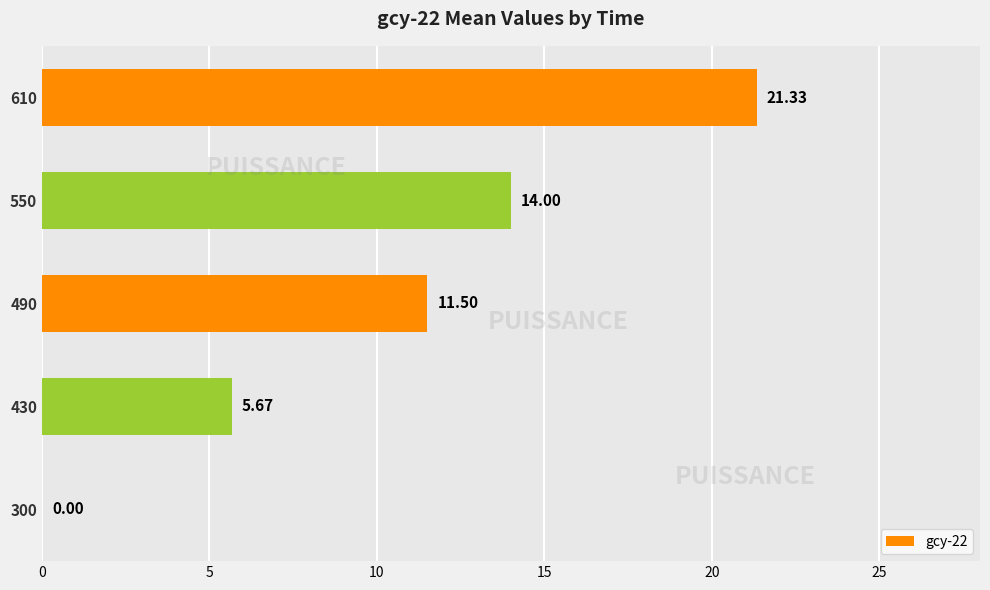

What is the change in value from 430 to 490?

+5.8